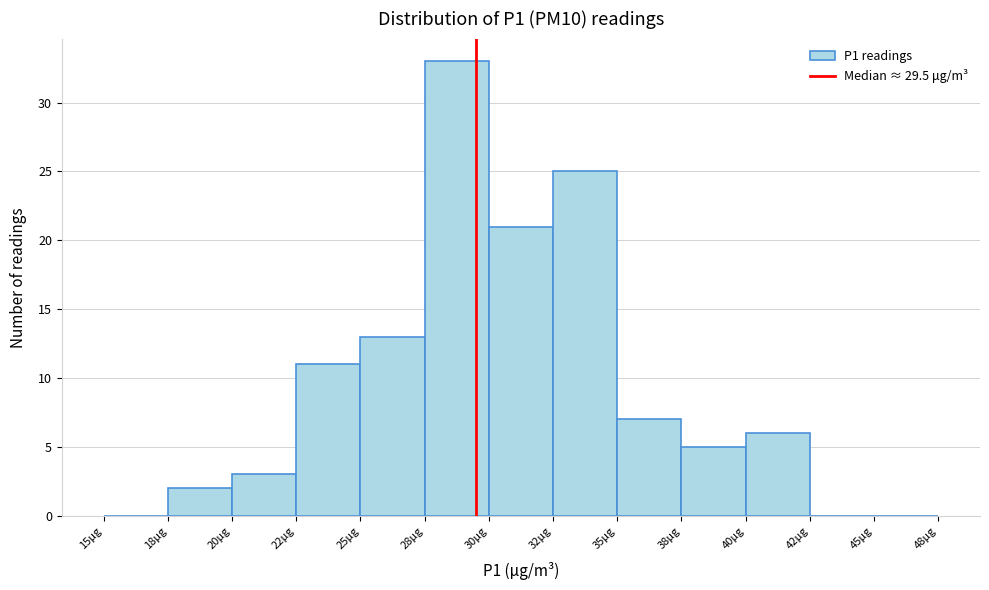

Reading left to right, transcribe all the data shown in this chart.

15μg=0	18μg=2	20μg=3	22μg=11	25μg=13	28μg=33	30μg=21	32μg=25	35μg=7	38μg=5	40μg=6	42μg=0	45μg=0